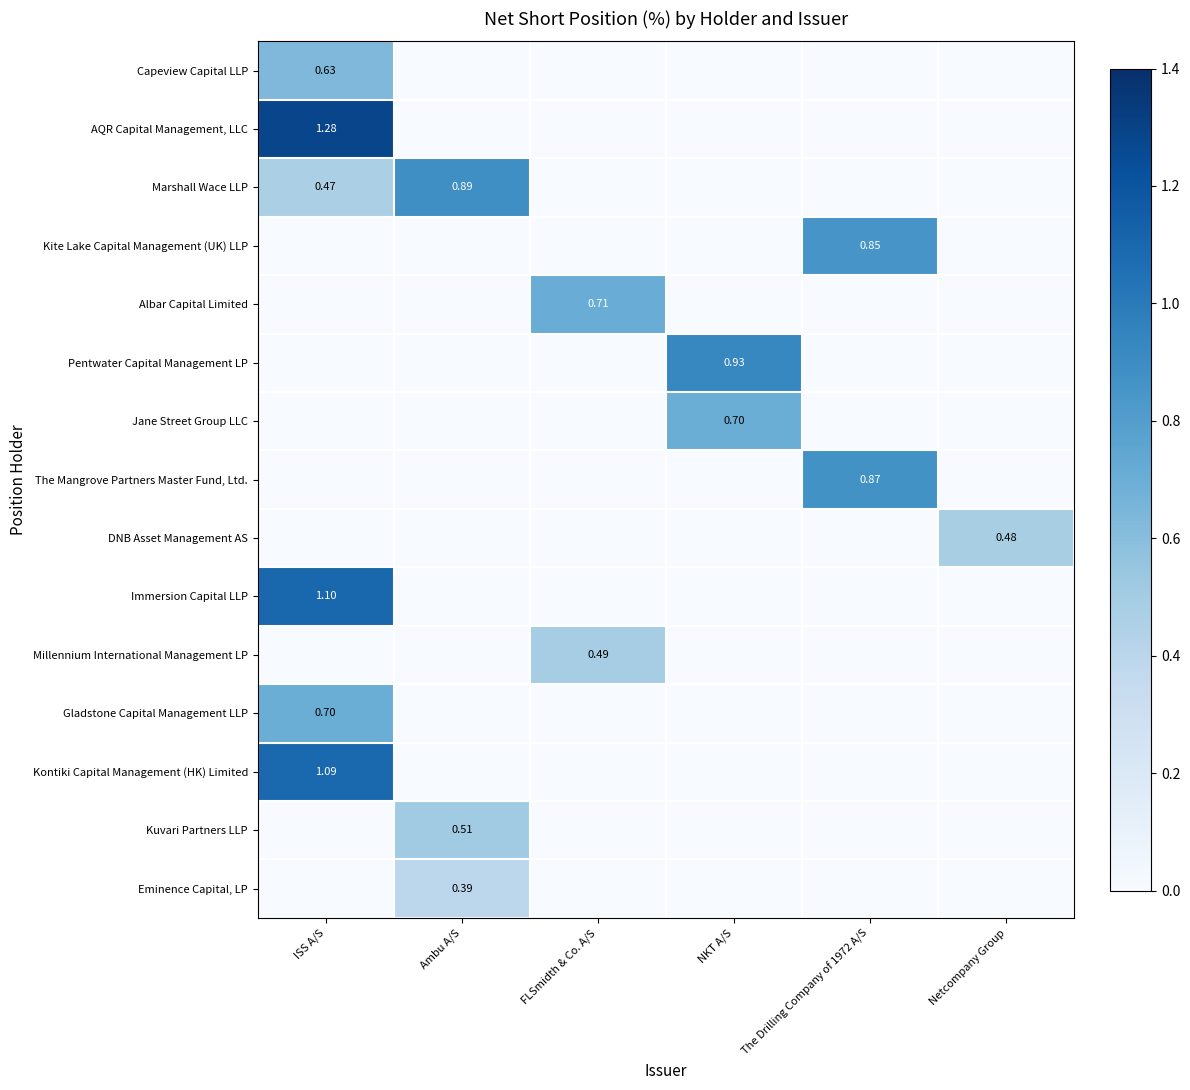

At which category is the sum across all series the highest?

ISS A/S